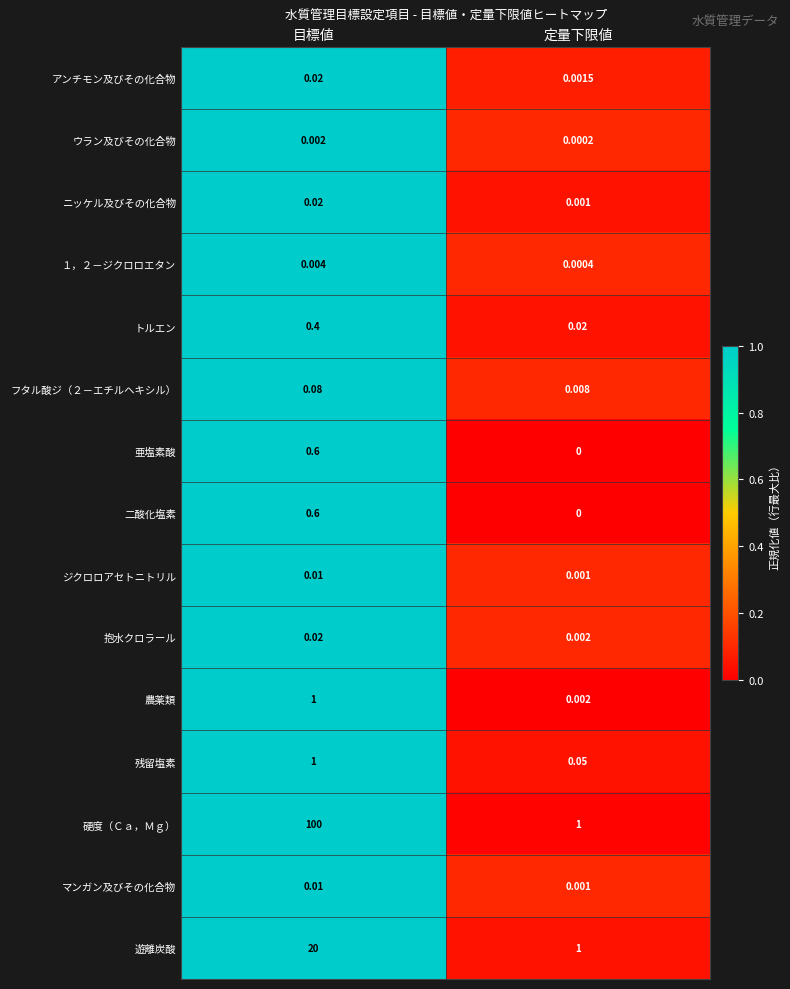

Rank the categories by ニッケル及びその化合物 value from lowest to highest.

定量下限値, 目標値